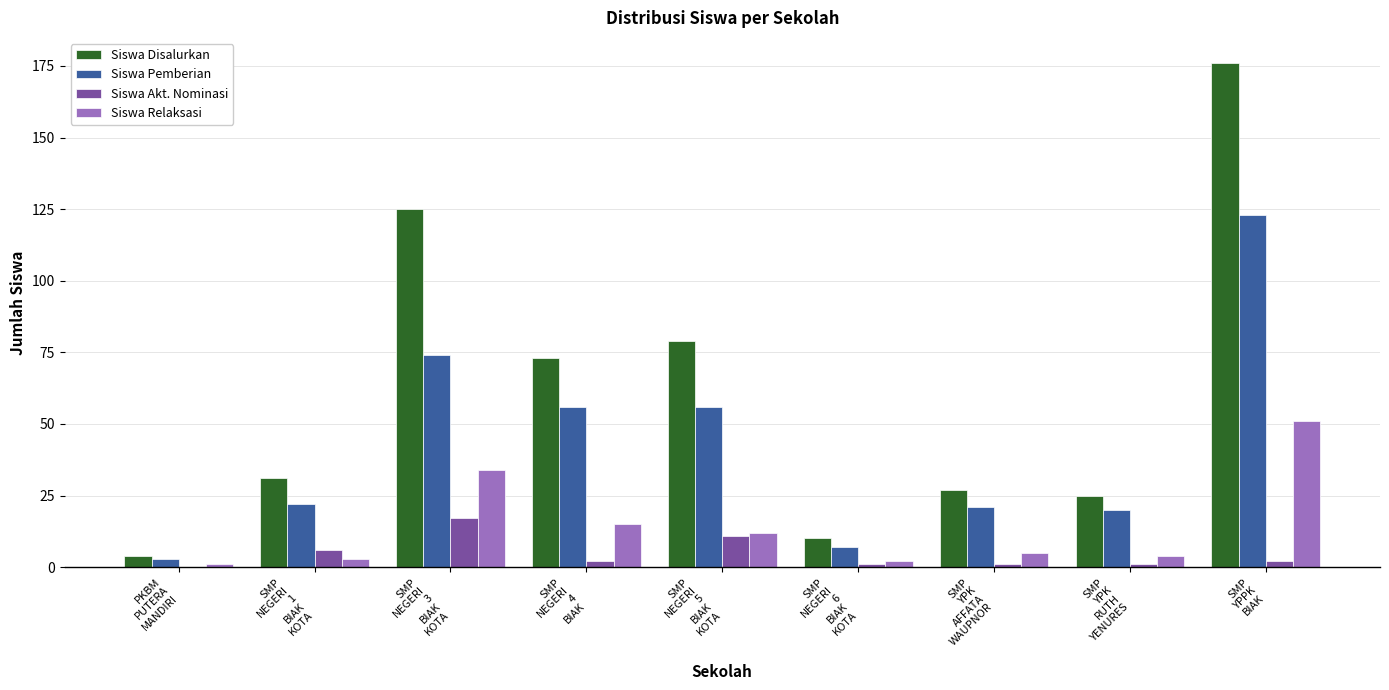

Which series has the largest total across all categories?

Siswa Disalurkan